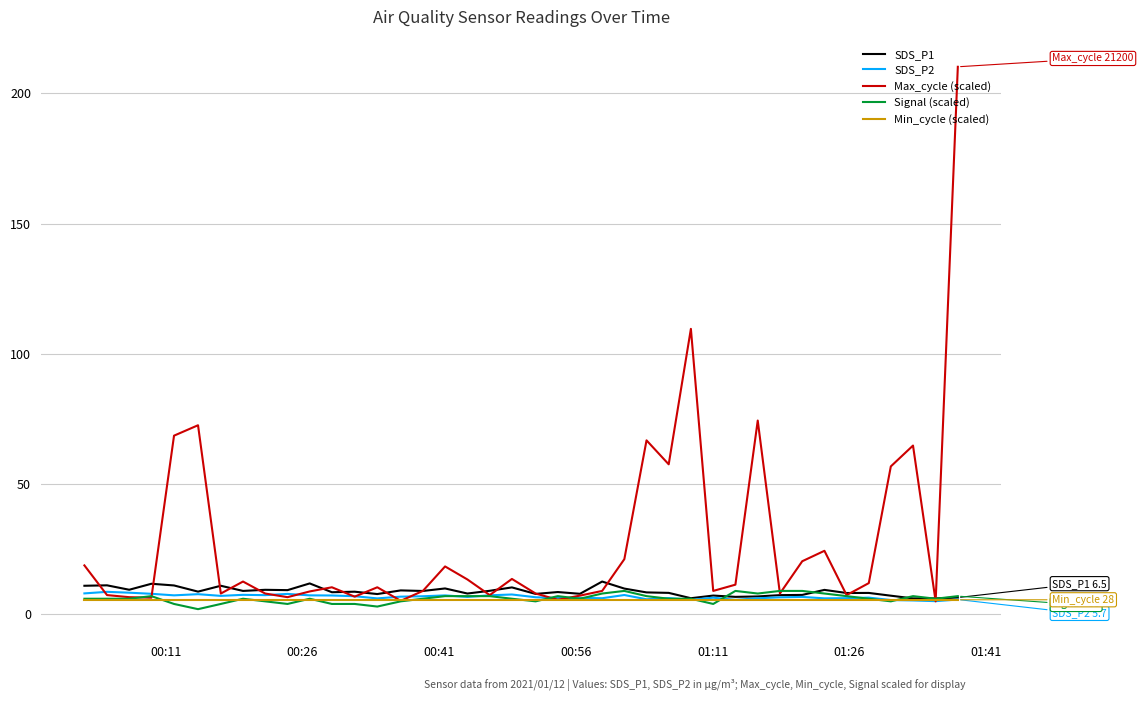

What is the lowest value of the Min_cycle (scaled) series?

5.6